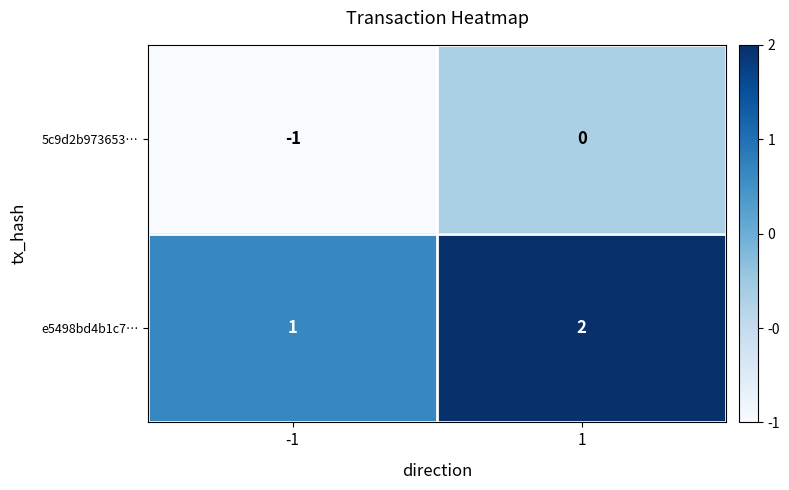

At 1, list the series in order from smallest to largest.

5c9d2b973653…, e5498bd4b1c7…